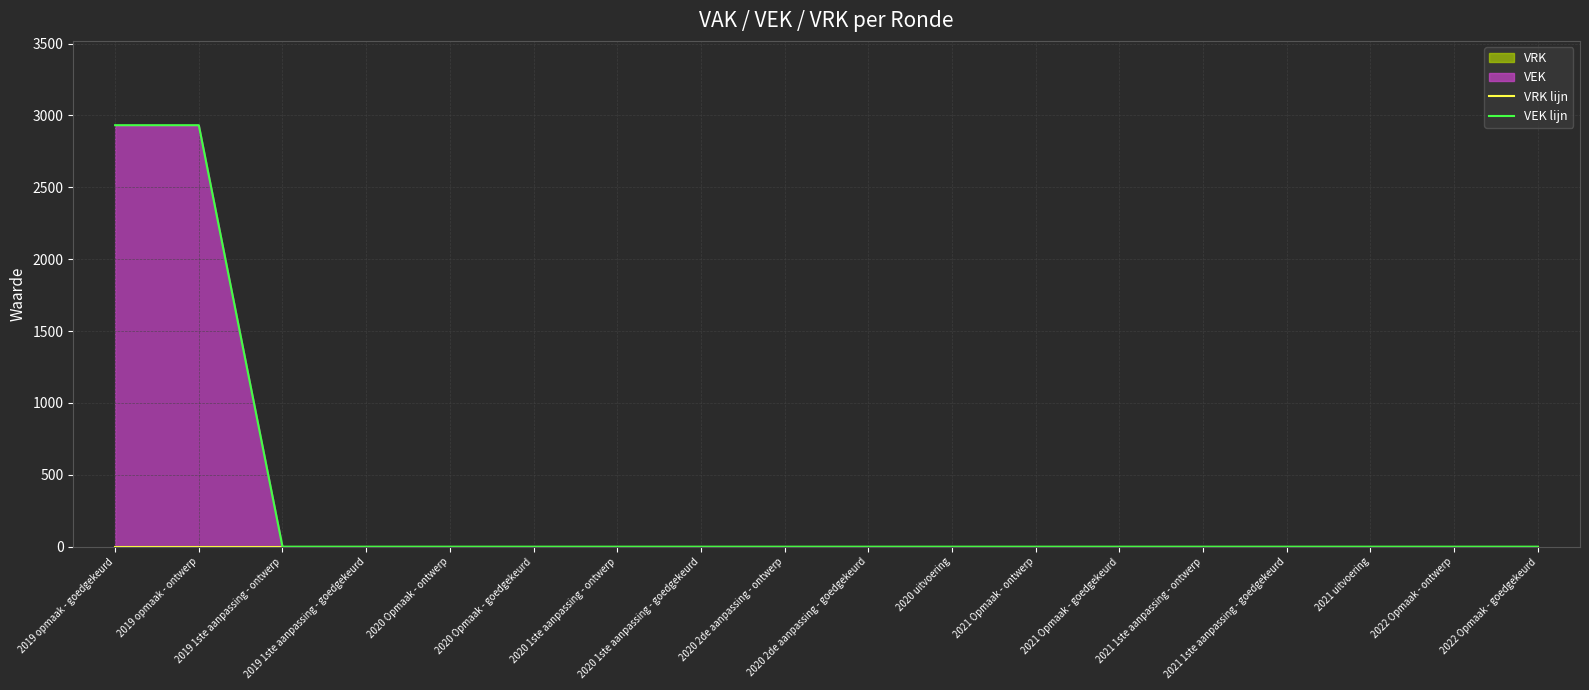

At how many categories does at least one series exceed 2153?

2